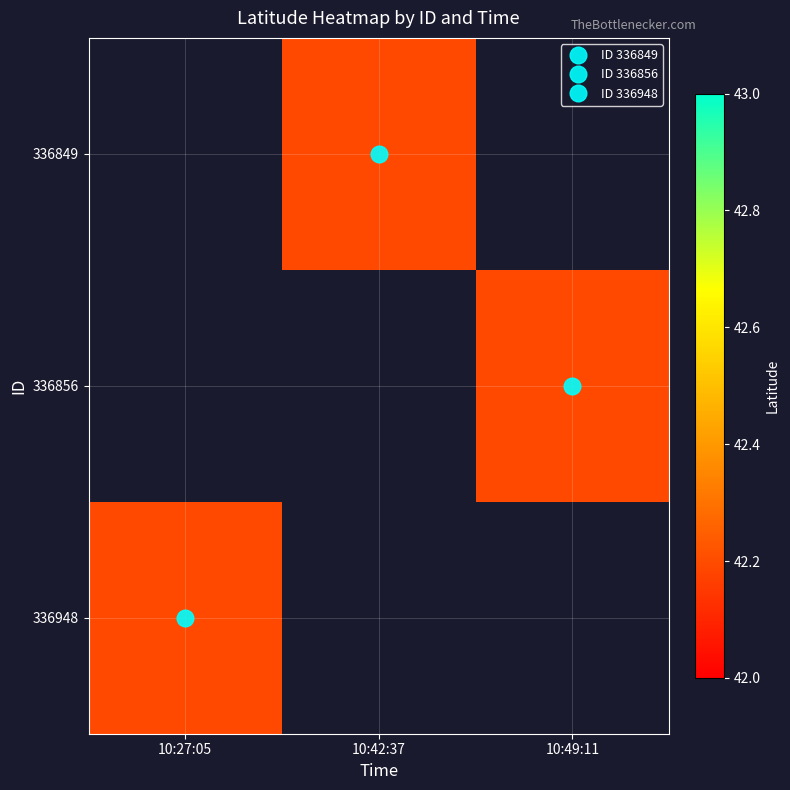

Rank the series by their average value, from highest to lowest.

336849, 336856, 336948